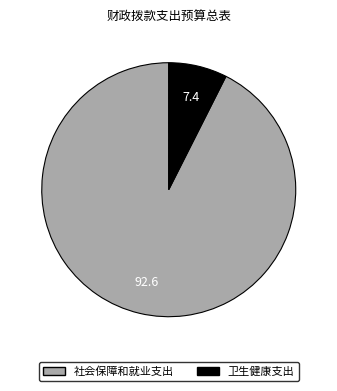

How many segments does this pie chart have?

2